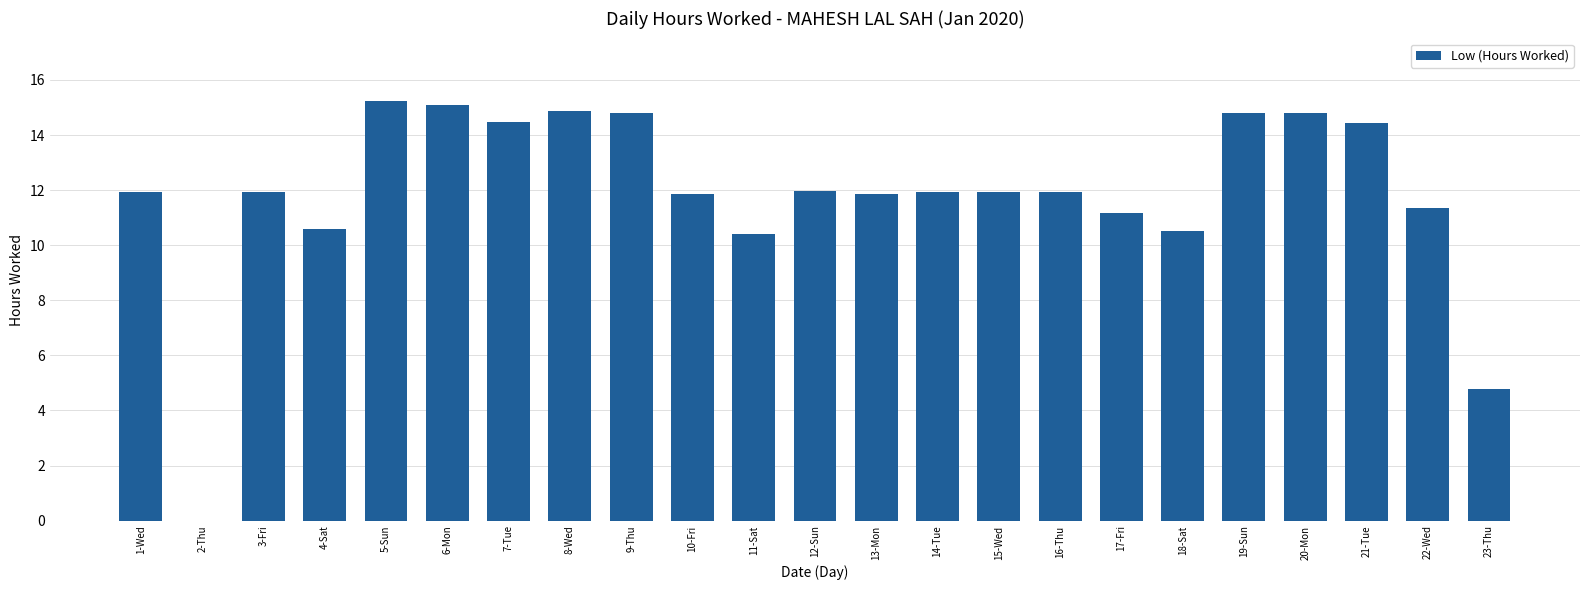

What is the average value?

11.9